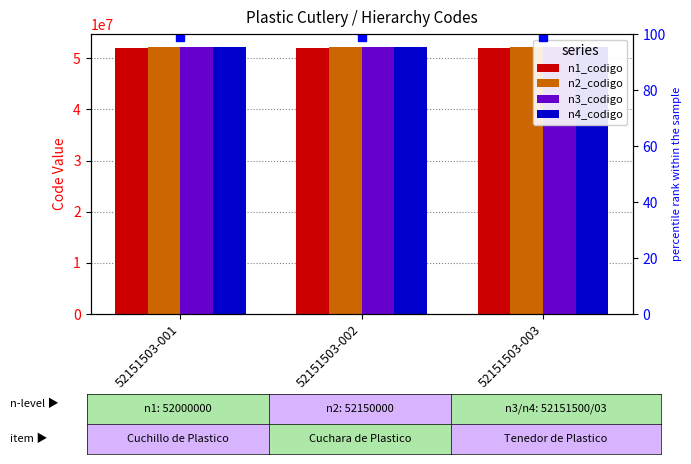

What are all the series names shown in the legend?

n1_codigo, n2_codigo, n3_codigo, n4_codigo